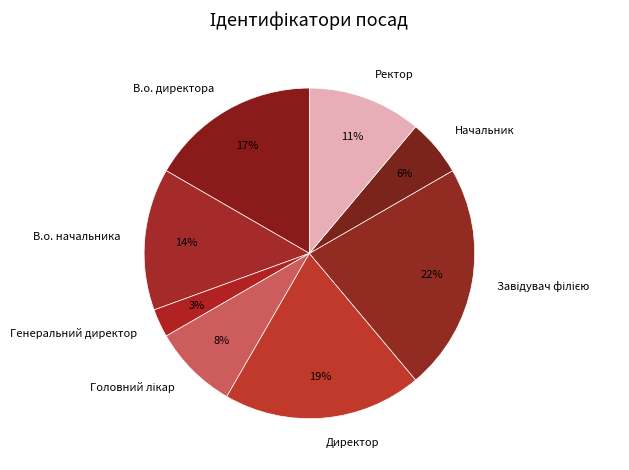

True or false: Директор accounts for 11% of the total.

False